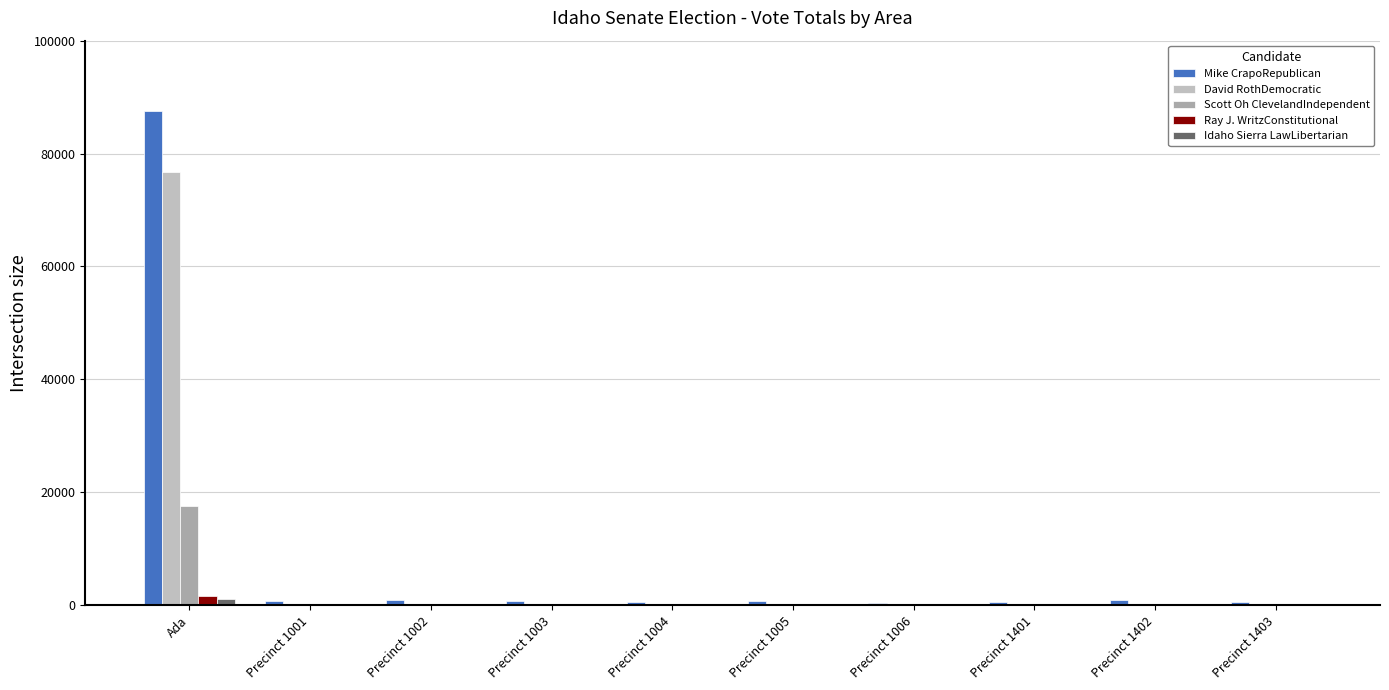

Which series has the widest spread of values?

Mike CrapoRepublican